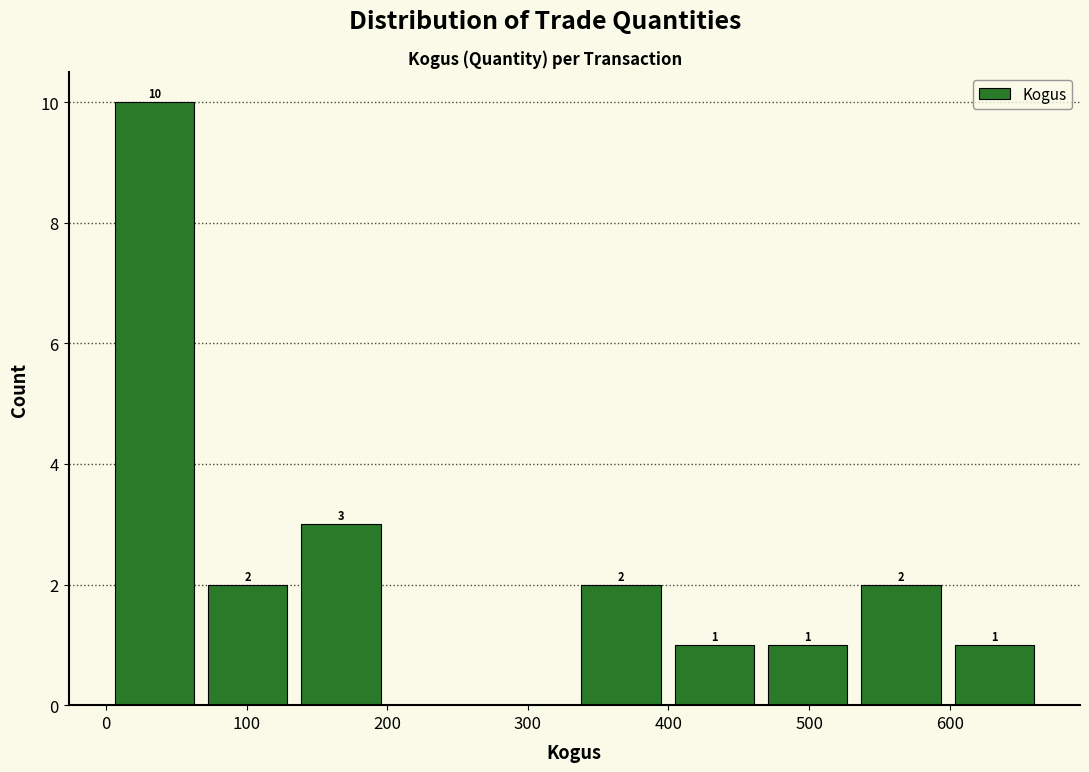

Which range on the x-axis has the tallest bar?

0 to 70